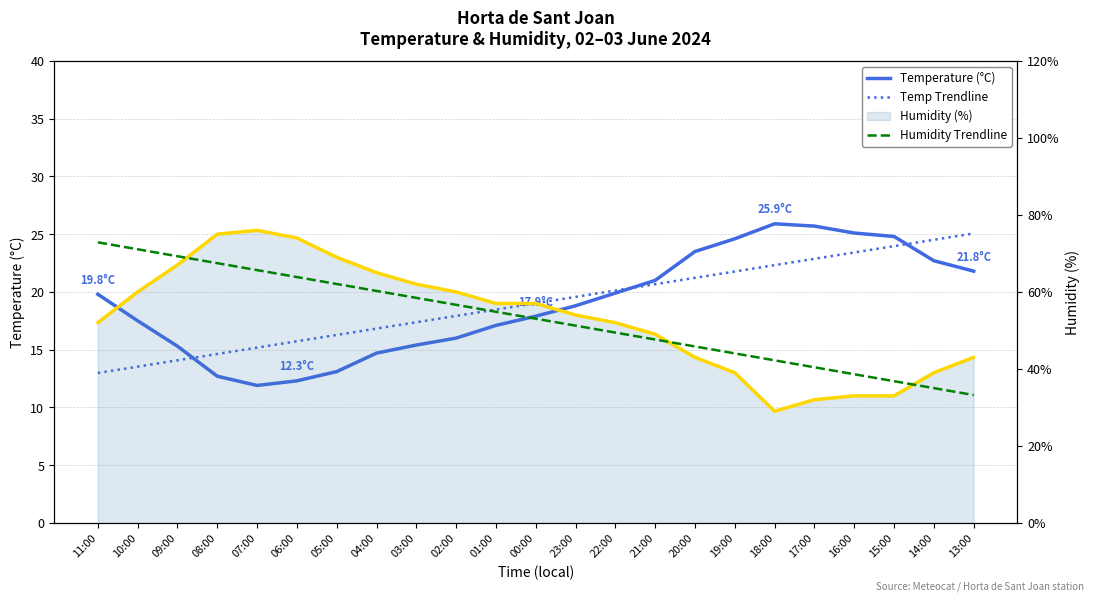

At which category is the sum across all series the highest?

08:00